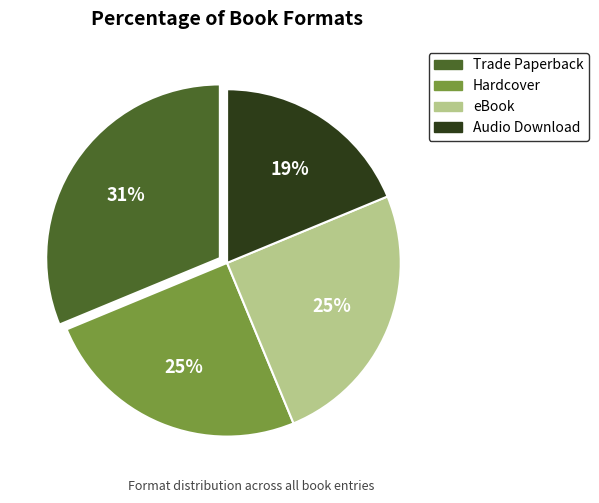

To the nearest percent, what percentage of the pie is eBook?

25%